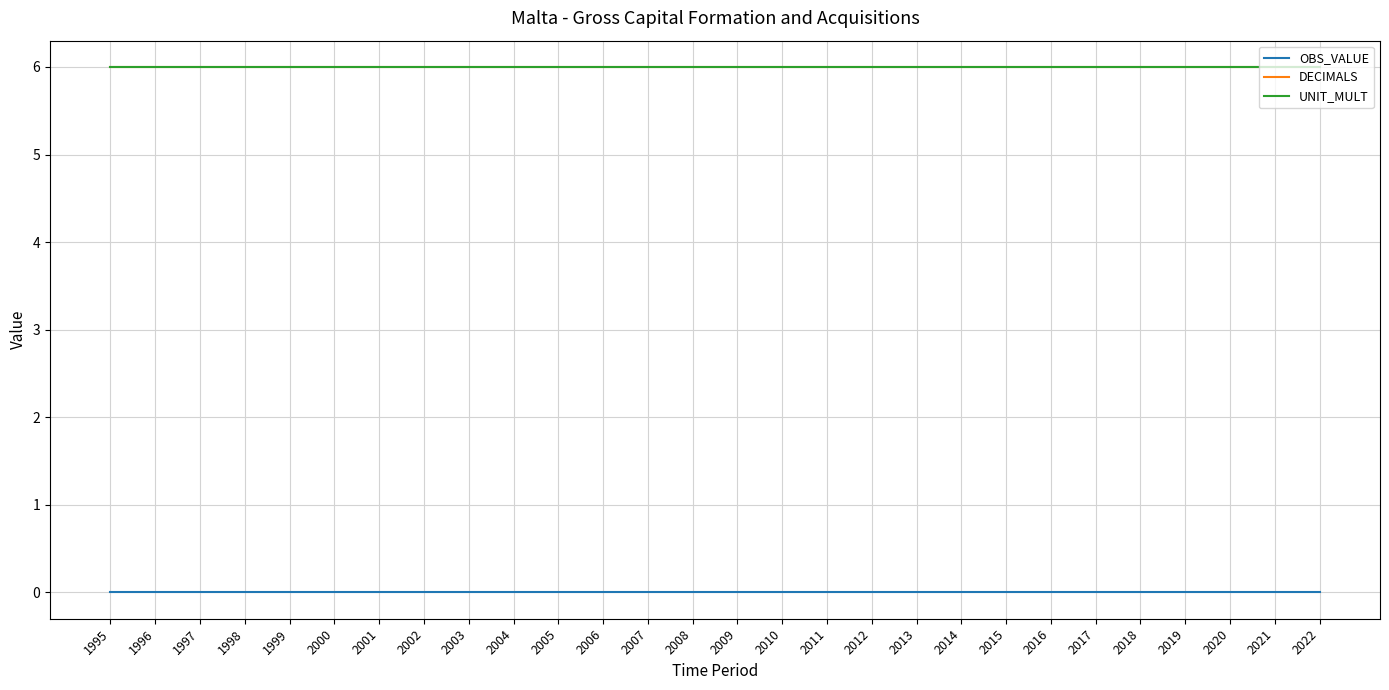

True or false: UNIT_MULT and OBS_VALUE intersect in this chart.

False